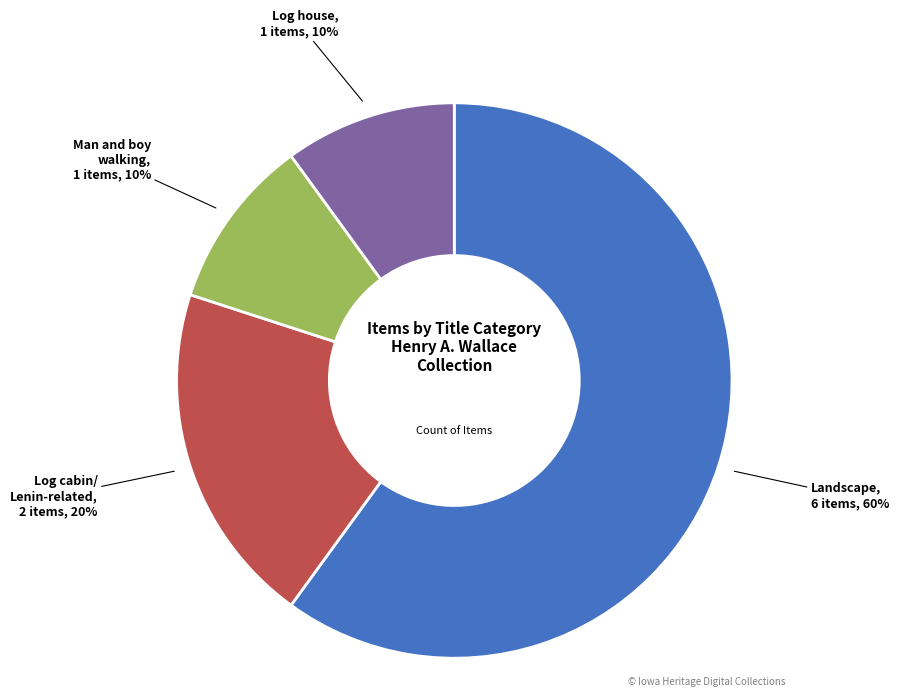

True or false: Man and boy walking accounts for 1% of the total.

False